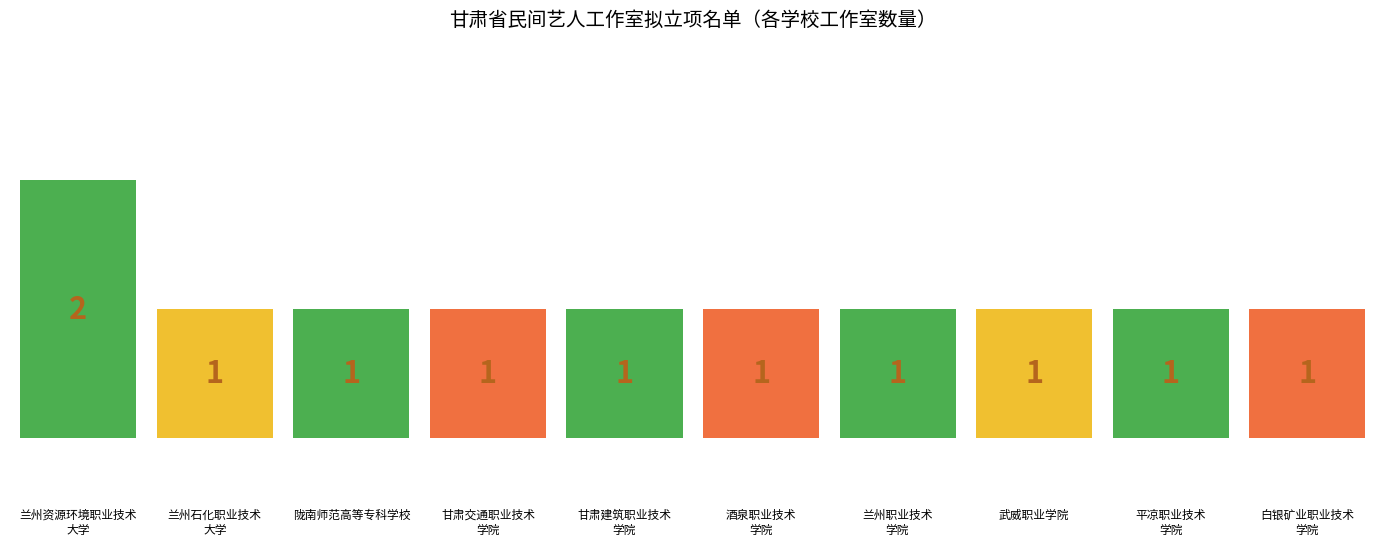

Does the chart contain any negative values?

No